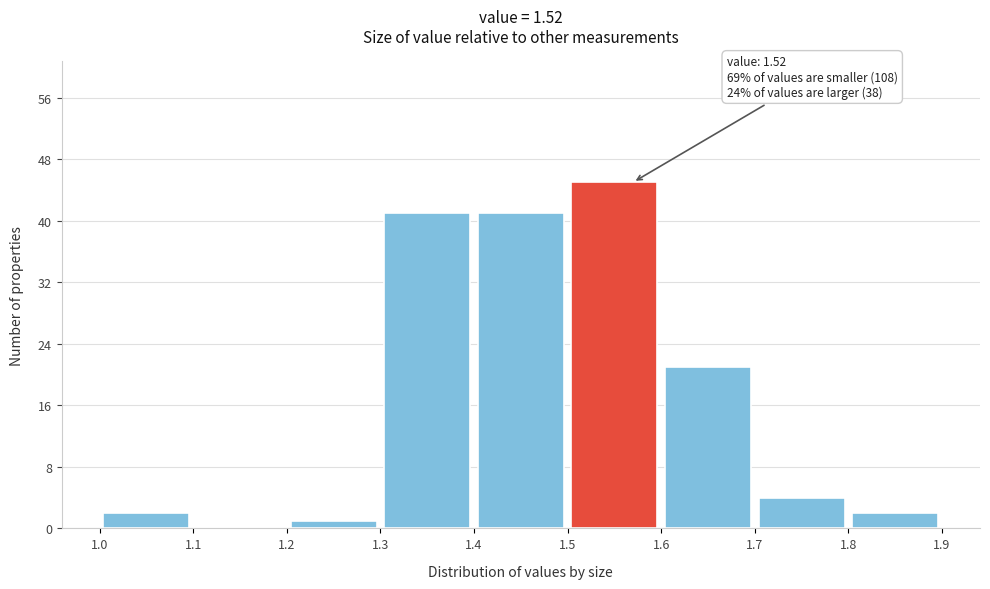

Over which range of the x-axis is the bar tallest?

1.5 to 1.6